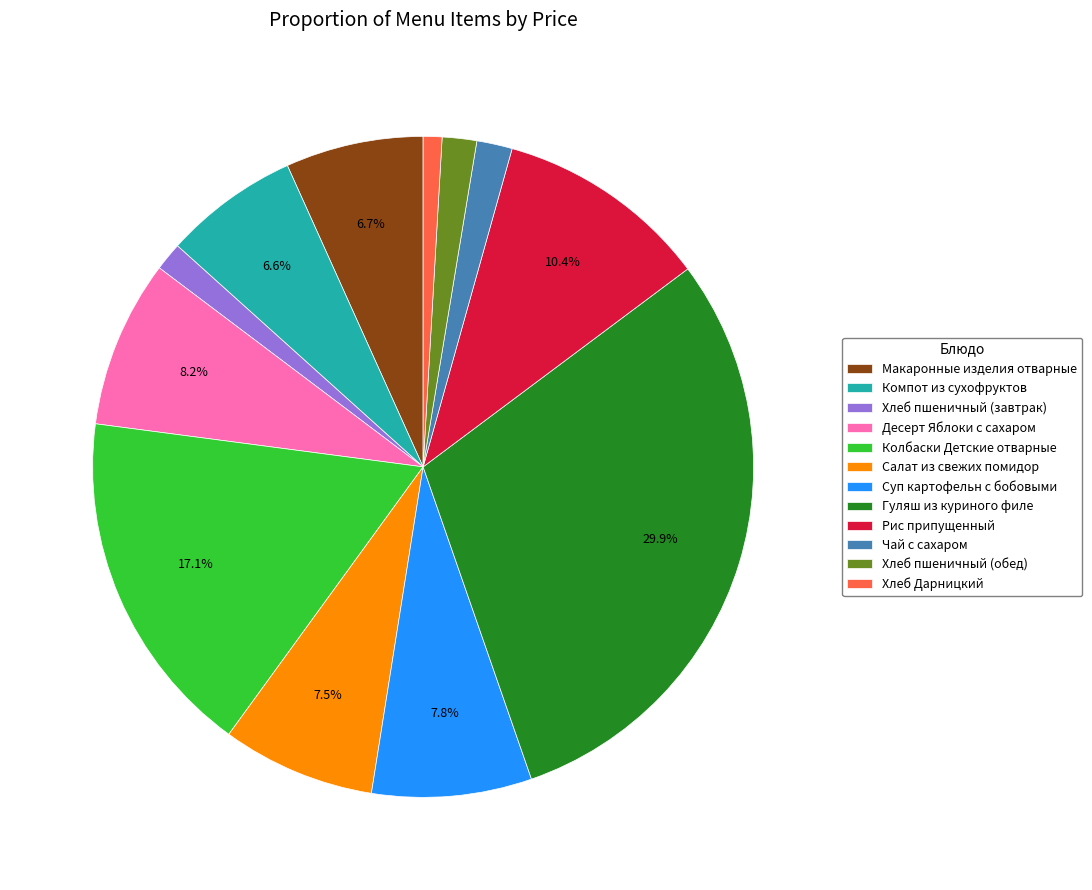

Count the number of slices in the pie.

12